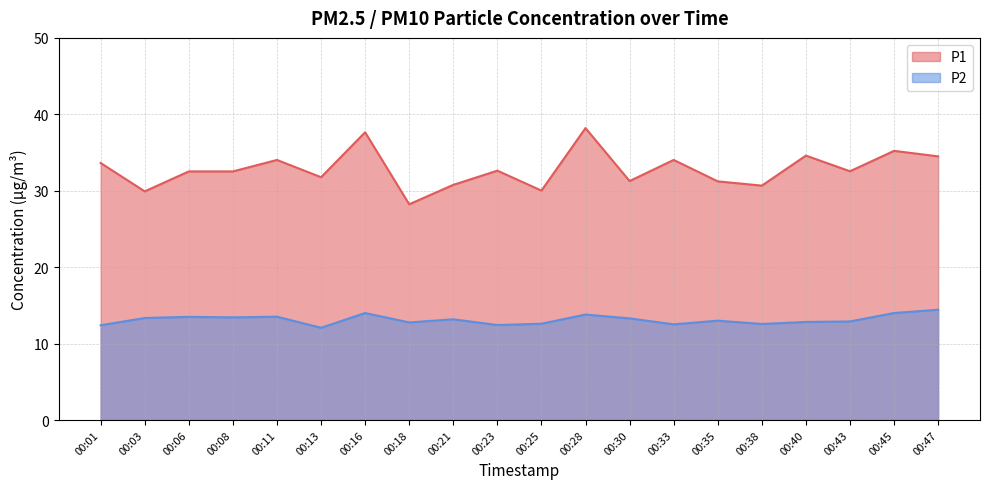

Which series has the widest spread of values?

P1